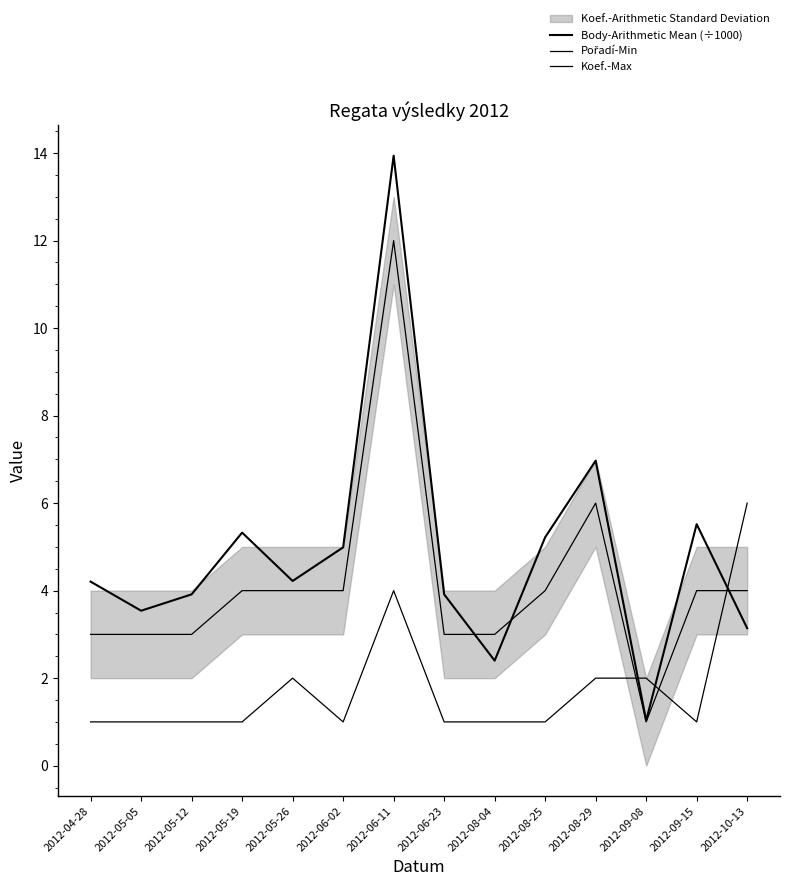

The Body-Arithmetic Mean (÷1000) series shows 7.9 at 2012-06-02. True or false?

False